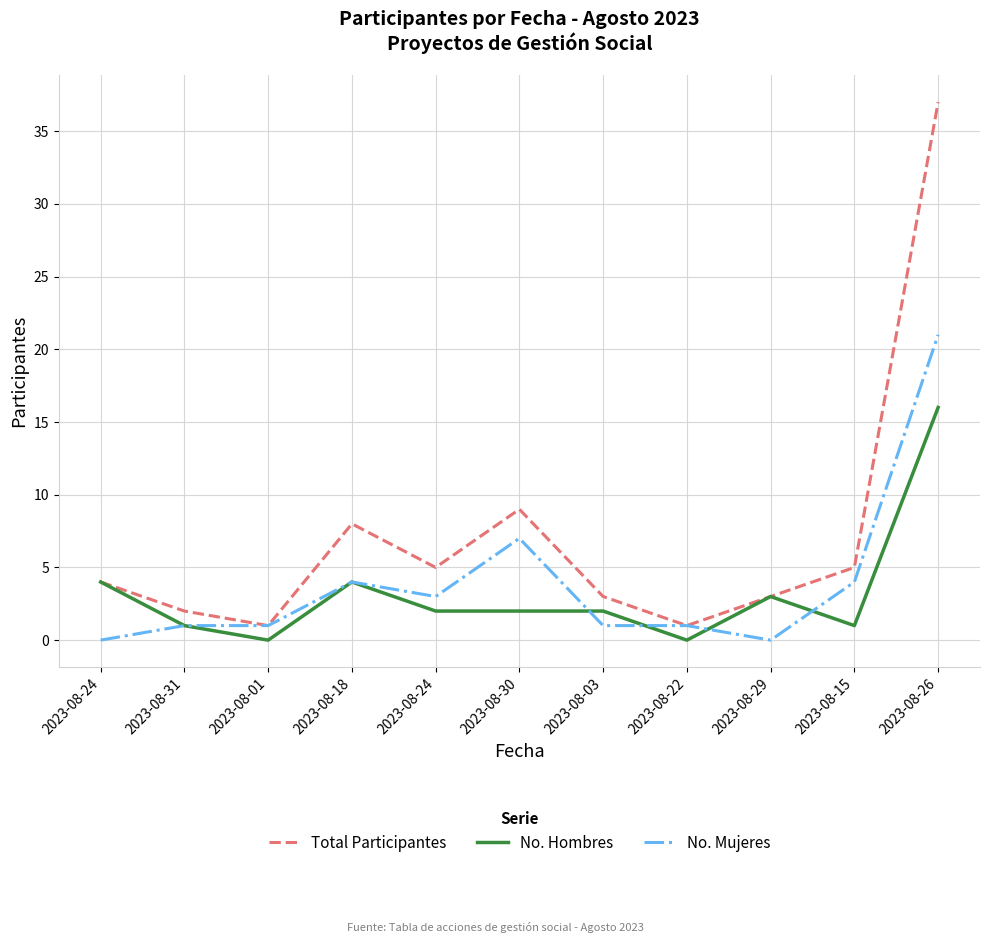

What is the label of the 4th point from the left?

2023-08-18